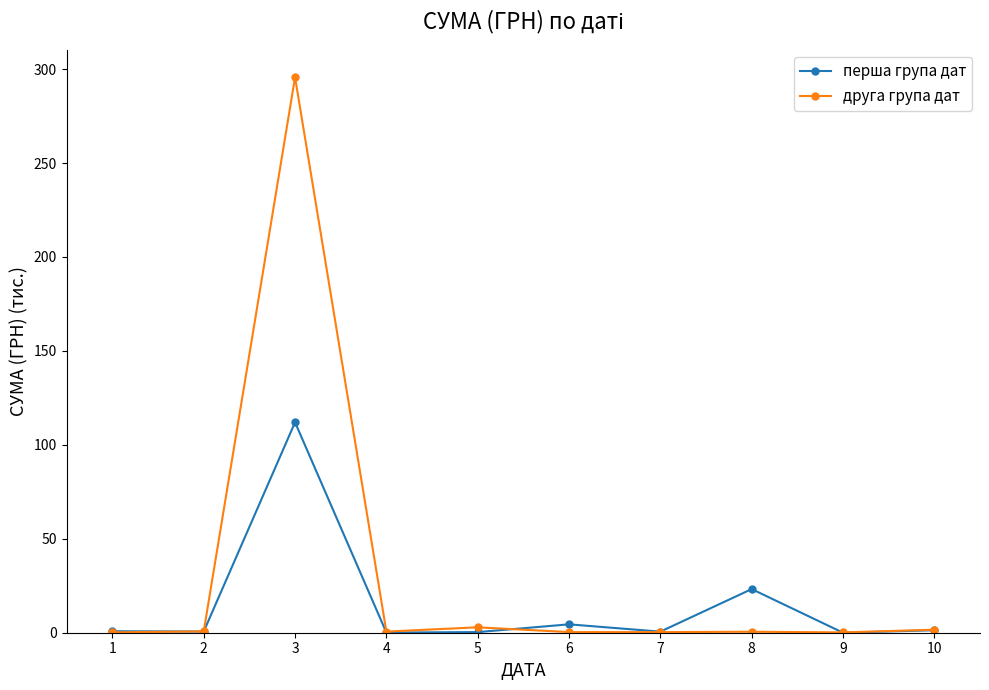

What is the maximum value for перша група дат?

112.0